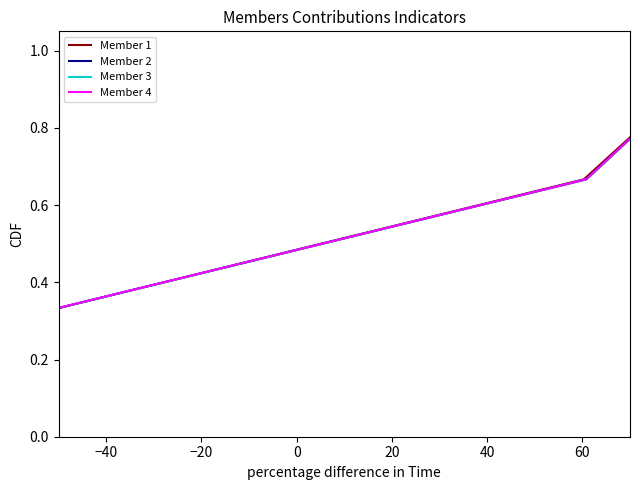

Reading left to right, transcribe all the data shown in this chart.

Member 1: 0.3	0.7	1.0
Member 2: 0.3	0.7	1.0
Member 3: 0.3	0.7	1.0
Member 4: 0.3	0.7	1.0